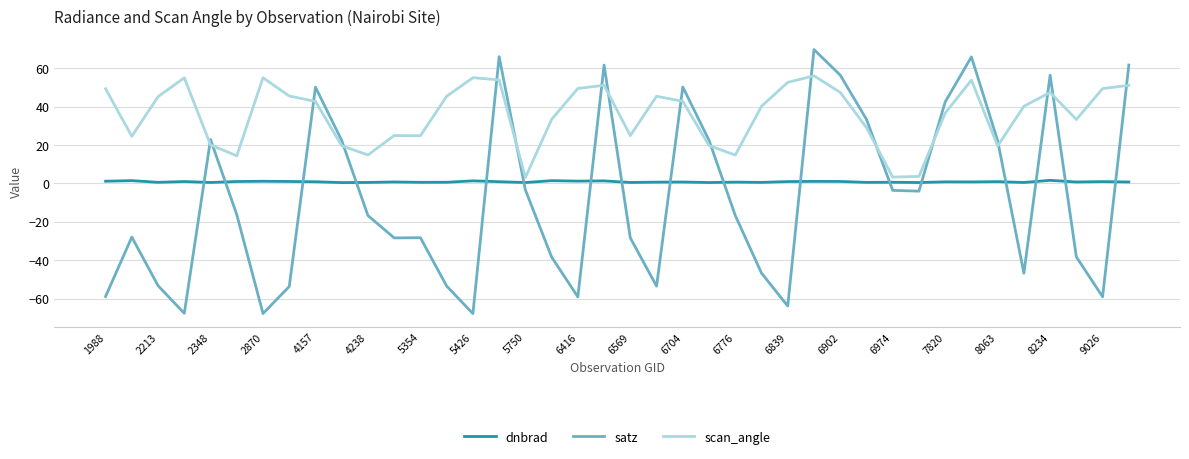

What is the maximum value for scan_angle?

56.0